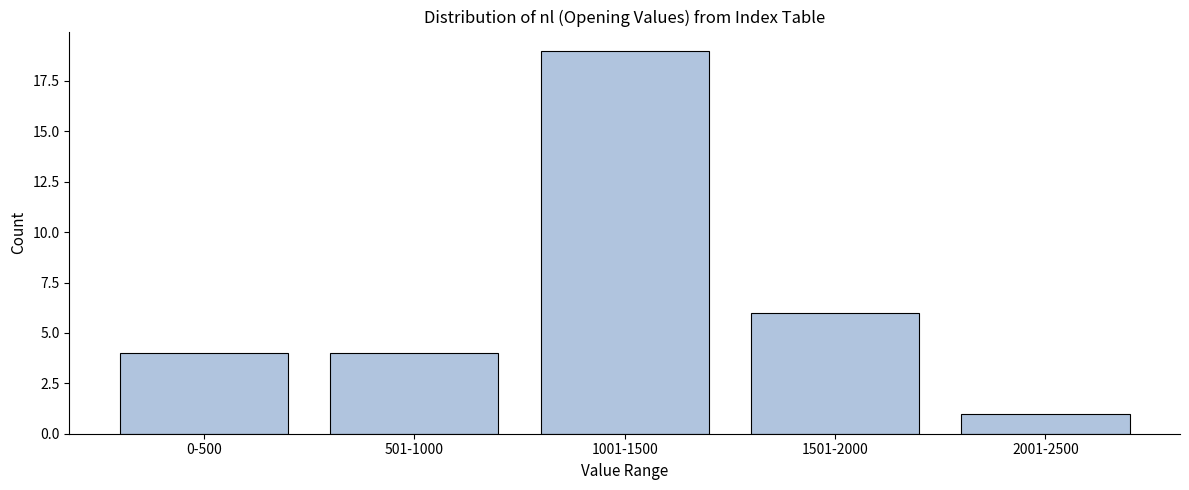

Reading left to right, extract all data points from this chart.

0-500=4	501-1000=4	1001-1500=19	1501-2000=6	2001-2500=1